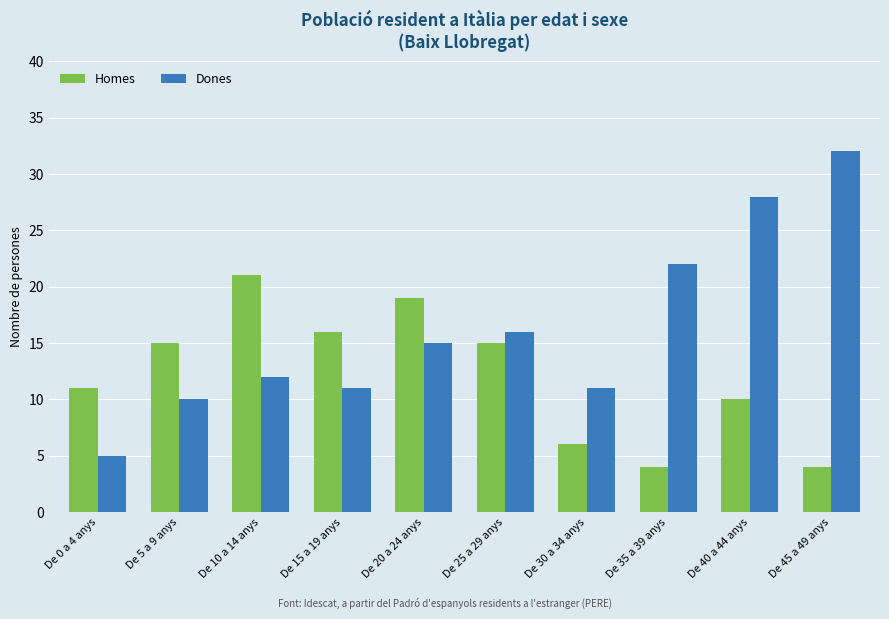

At De 5 a 9 anys, list the series in order from smallest to largest.

Dones, Homes